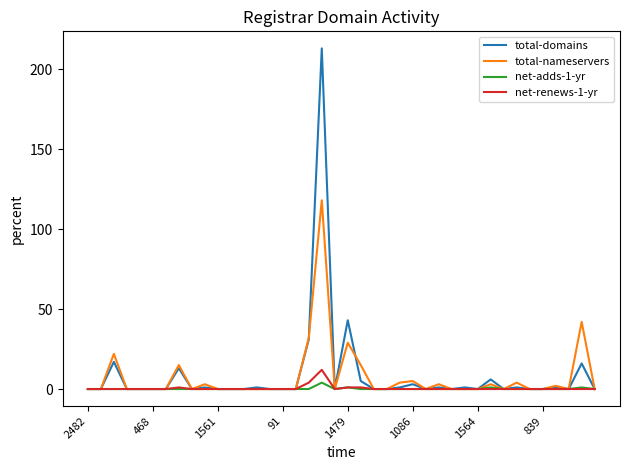

Which series has the largest range (max minus min)?

total-domains